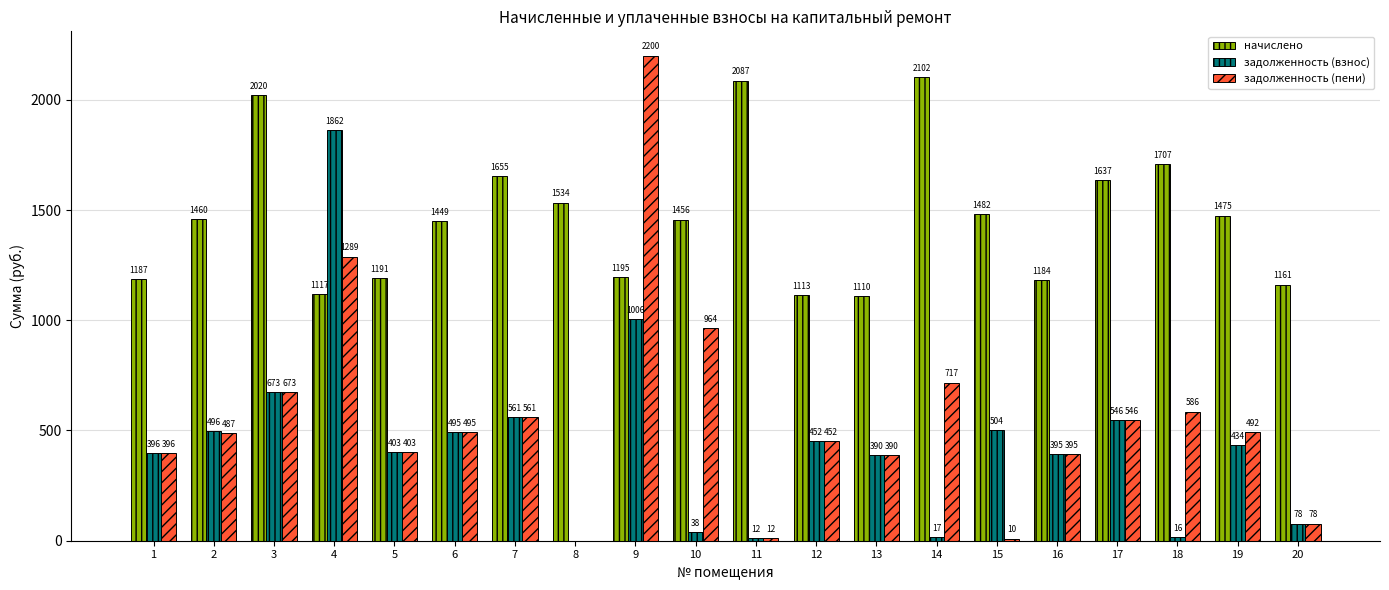

The value of задолженность (пени) at 18 is 585.5. True or false?

True